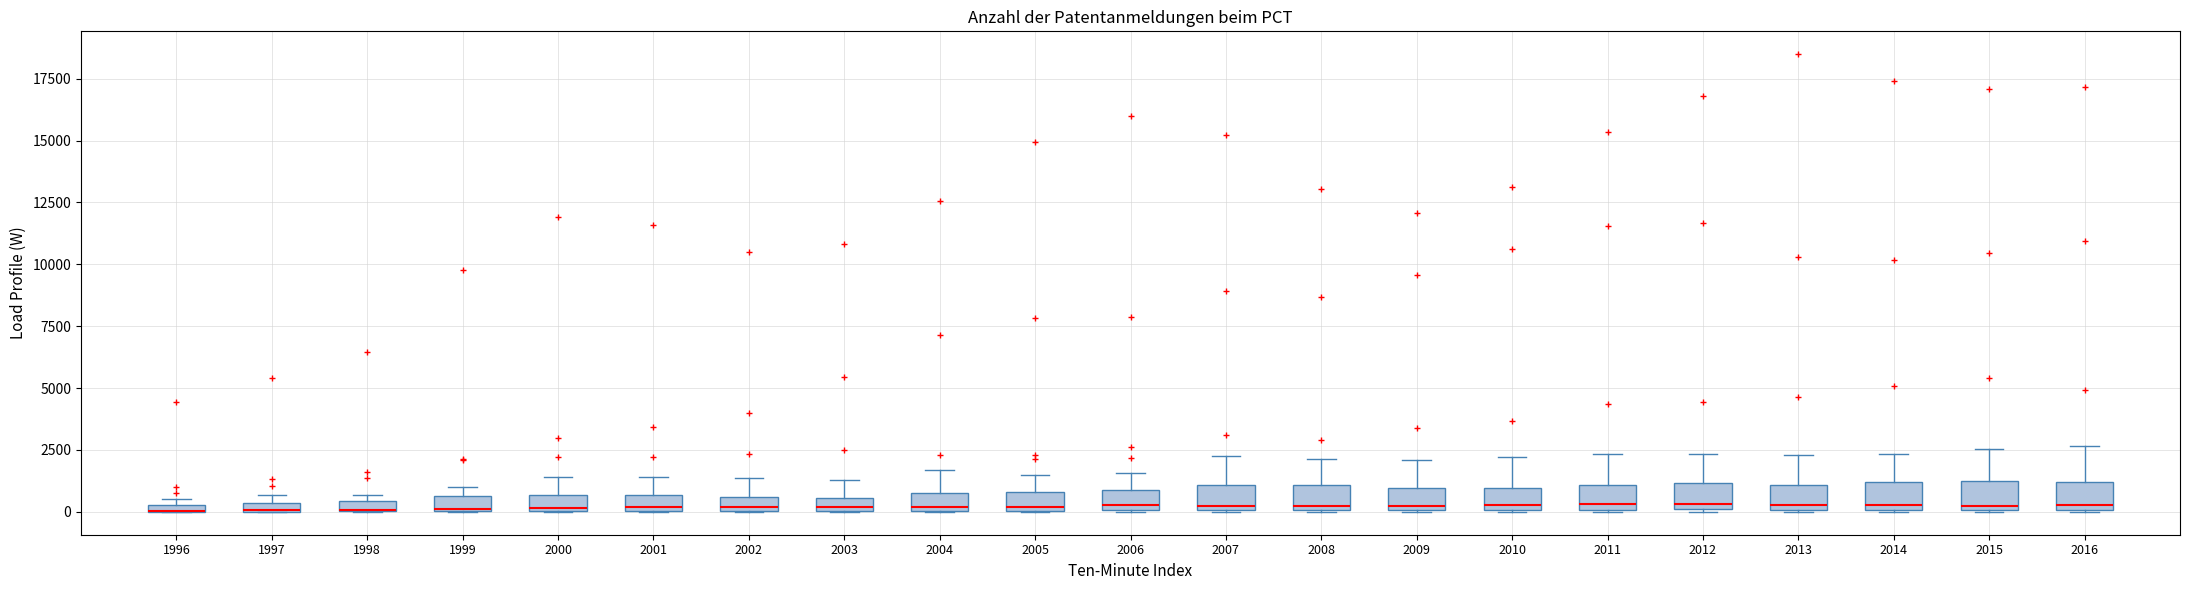

Where is the upper edge of the box at x = 2006 on the y-axis? The values are not printed on the chart, so give them approximately, as read against the axis.

1000